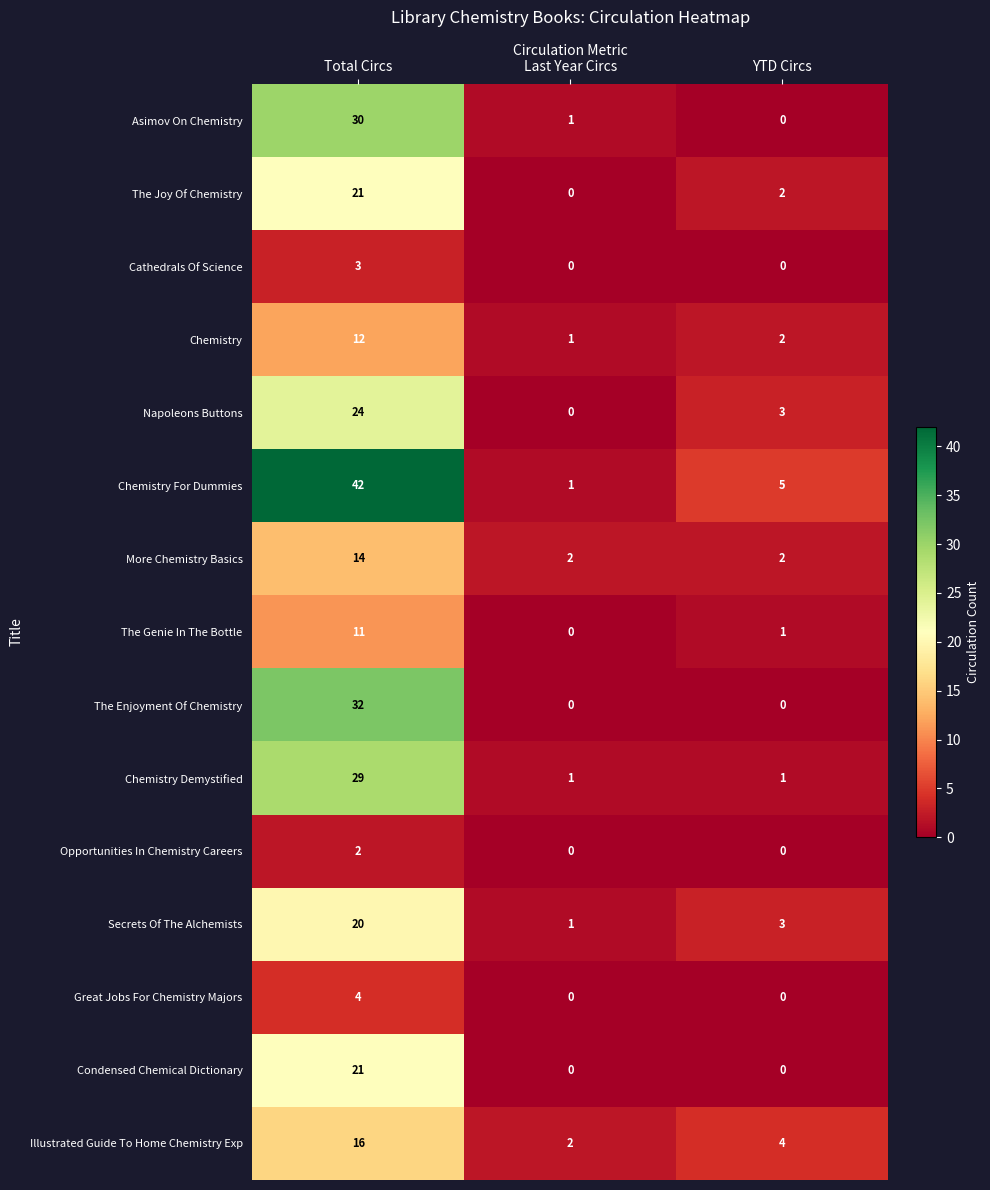

Which series has the largest range (max minus min)?

Chemistry For Dummies